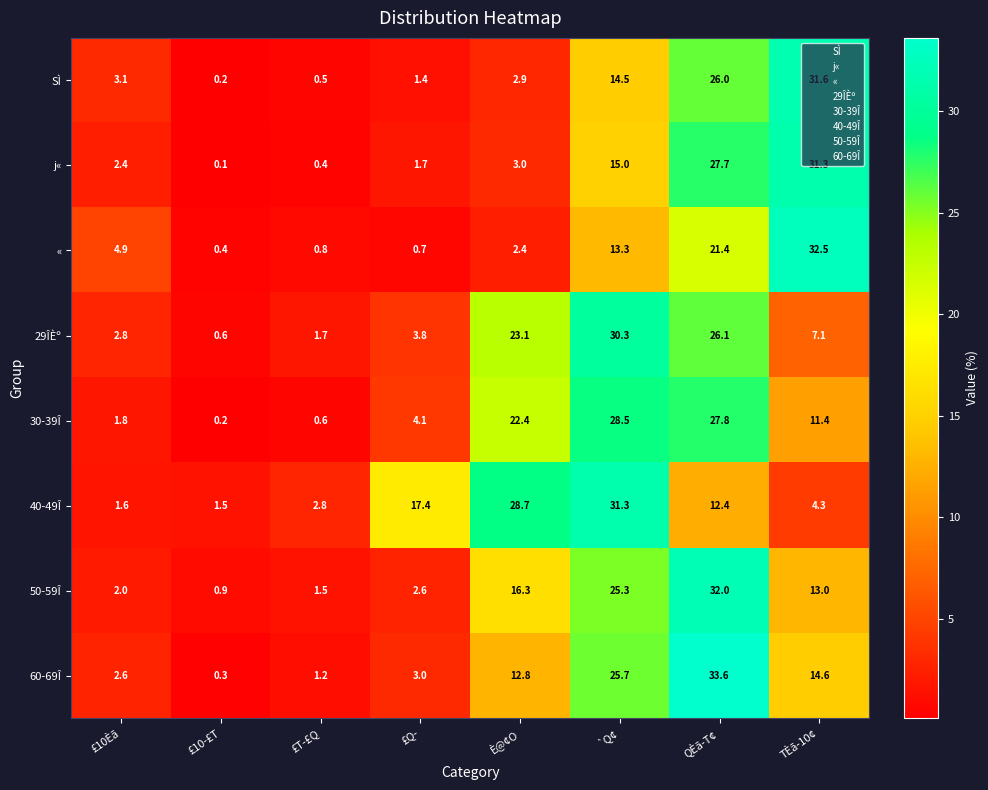

What is the average value of the « series?

9.6